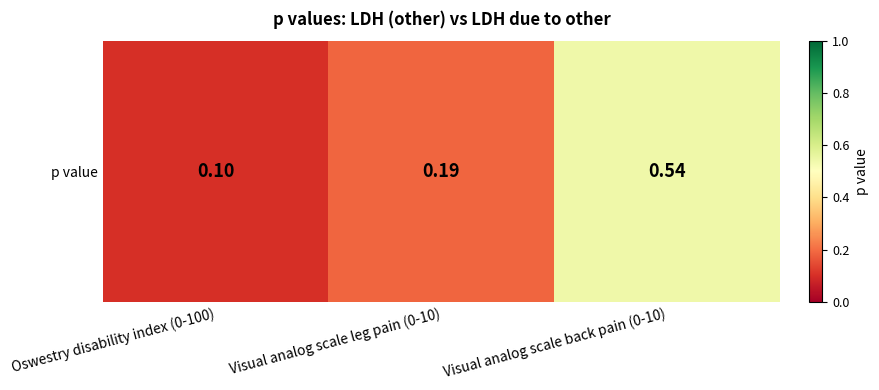

Reading left to right, what are all the values shown in this chart?

0.1	0.2	0.5